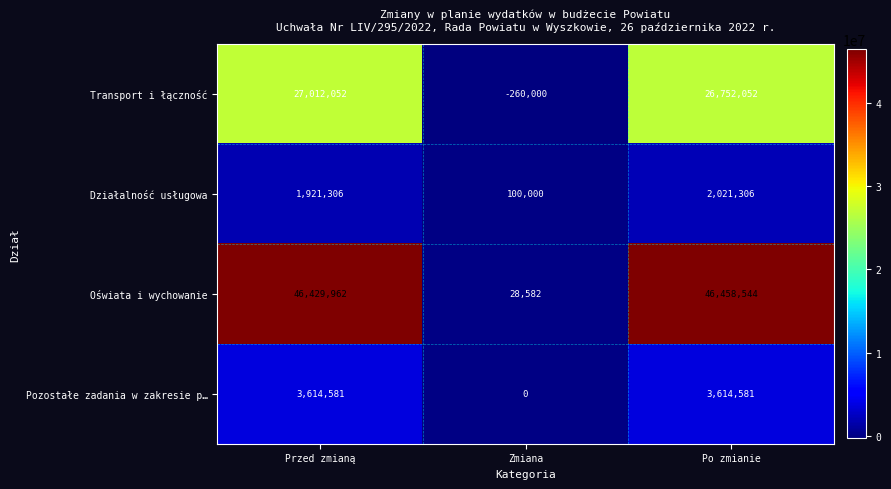

Which label corresponds to the smallest value in the chart?

Zmiana